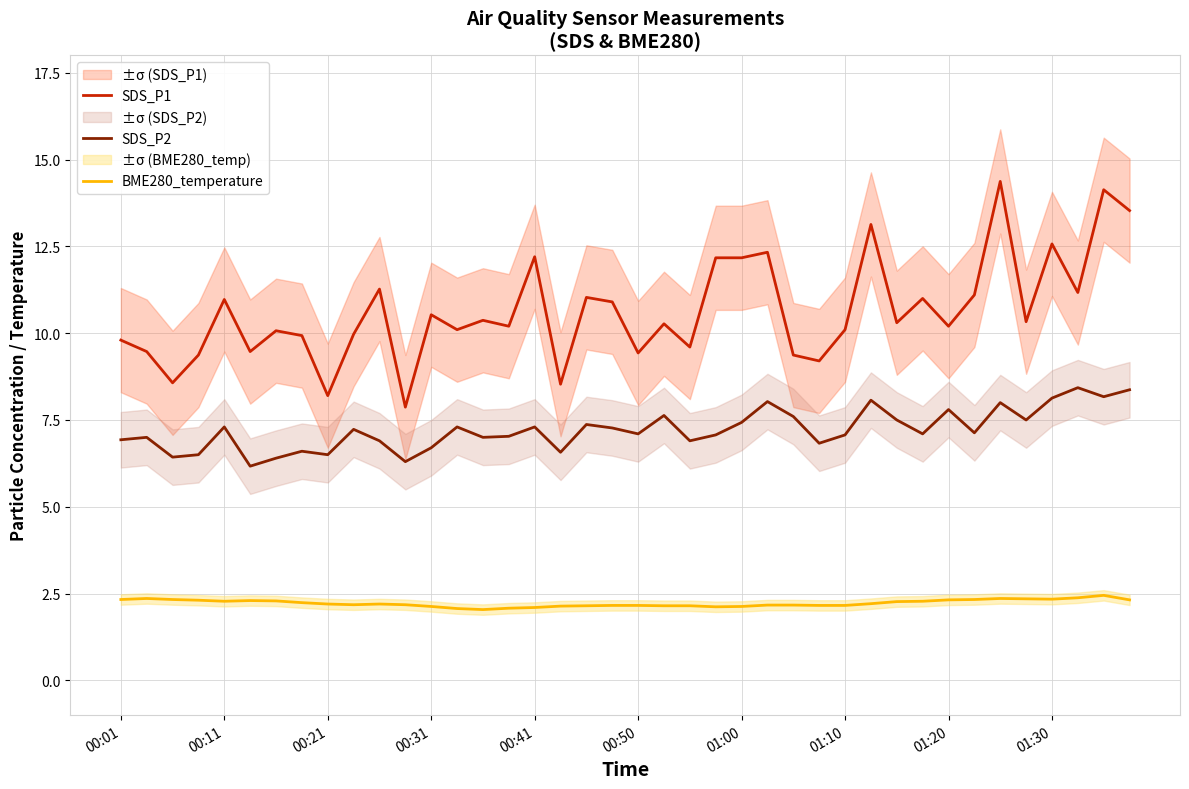

True or false: BME280_temperature and SDS_P1 cross at least once.

False